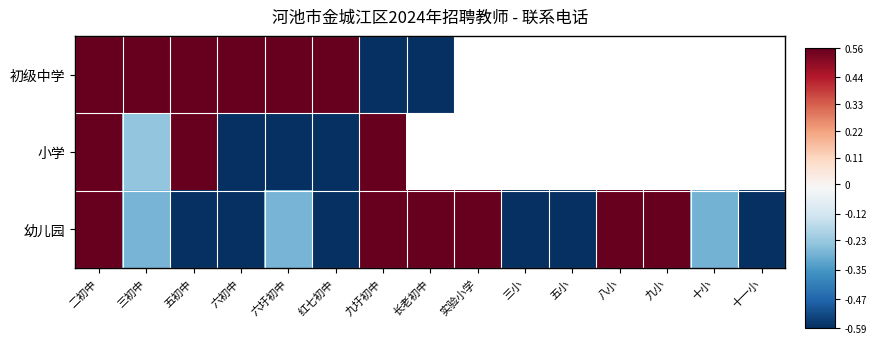

What is the average value of the 幼儿园 series?

-0.1